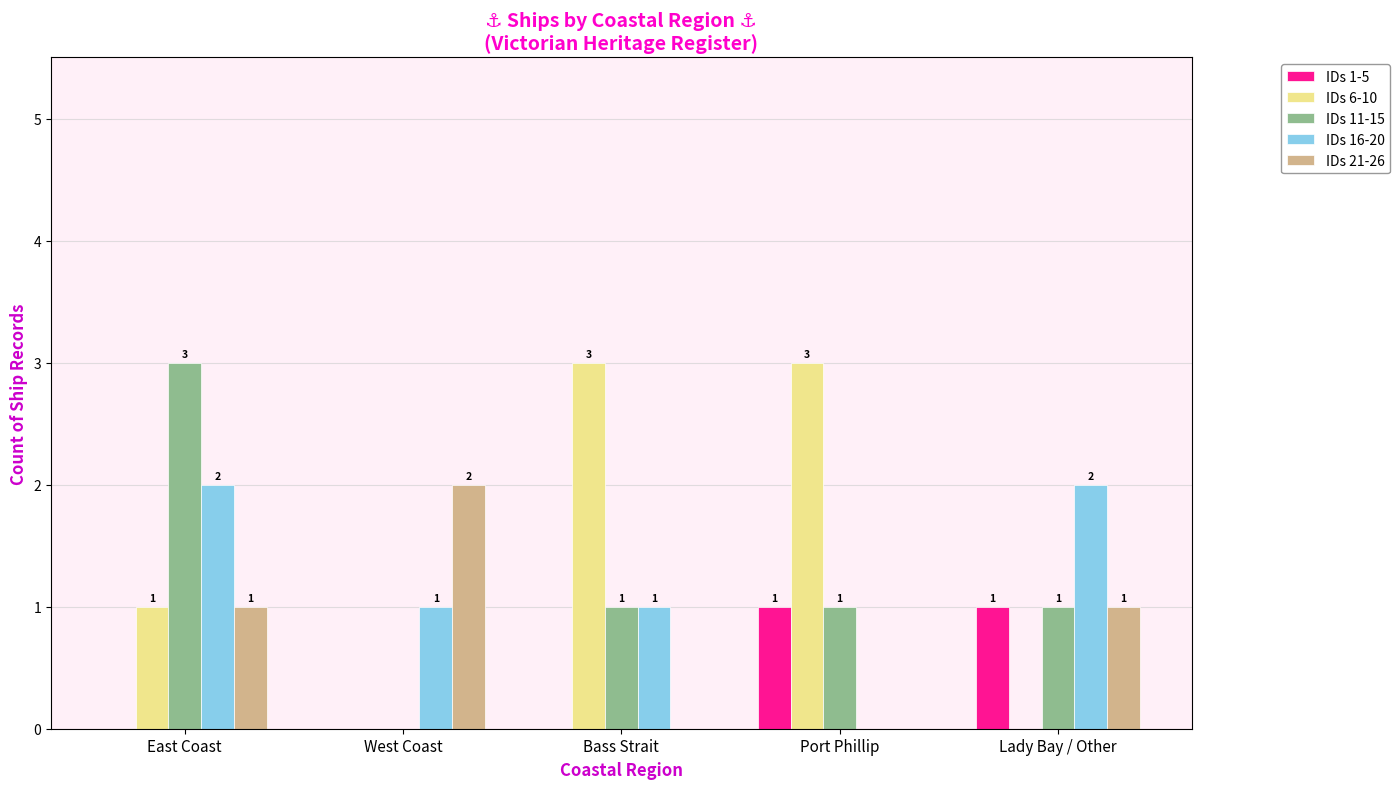

How many IDs 21-26 values are between 0 and 1?

4